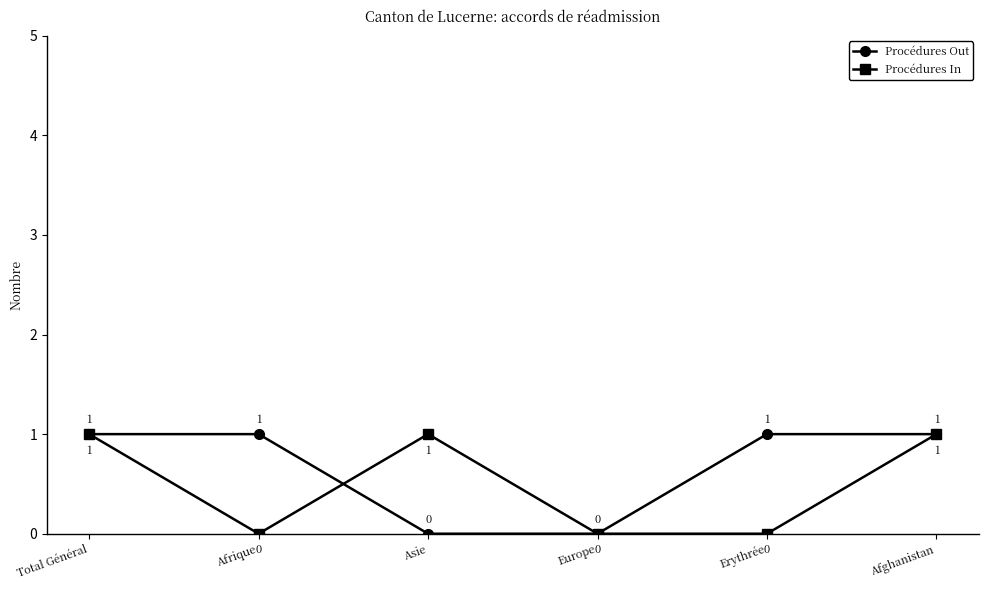

How many interior local peaks does the Procédures In series have?

1